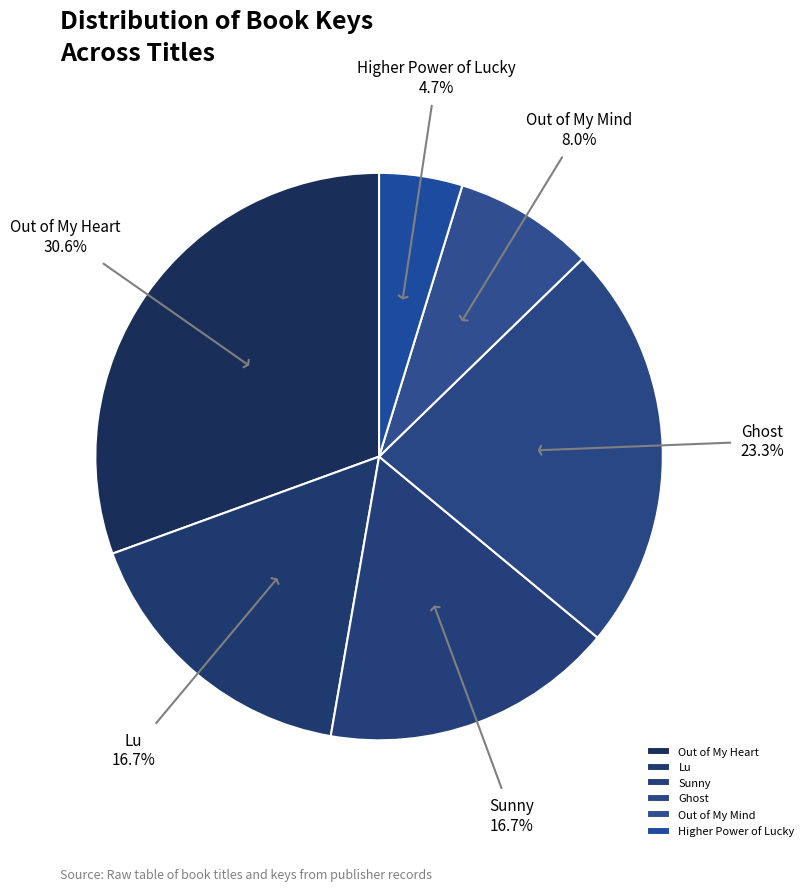

Count the number of slices in the pie.

6